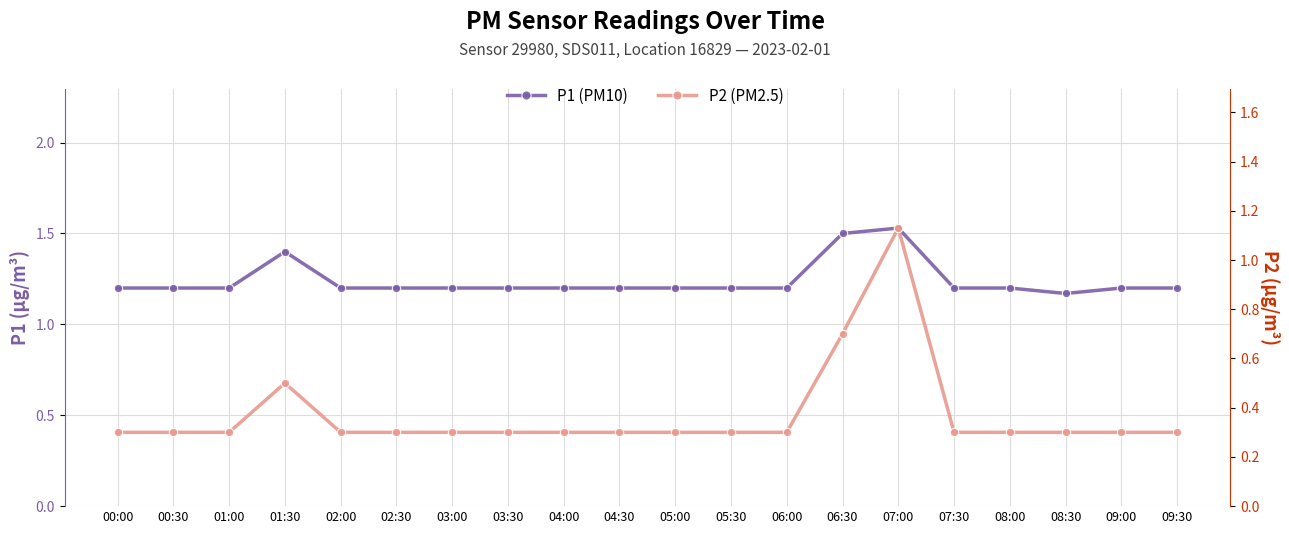

How many lines are shown in the chart?

2